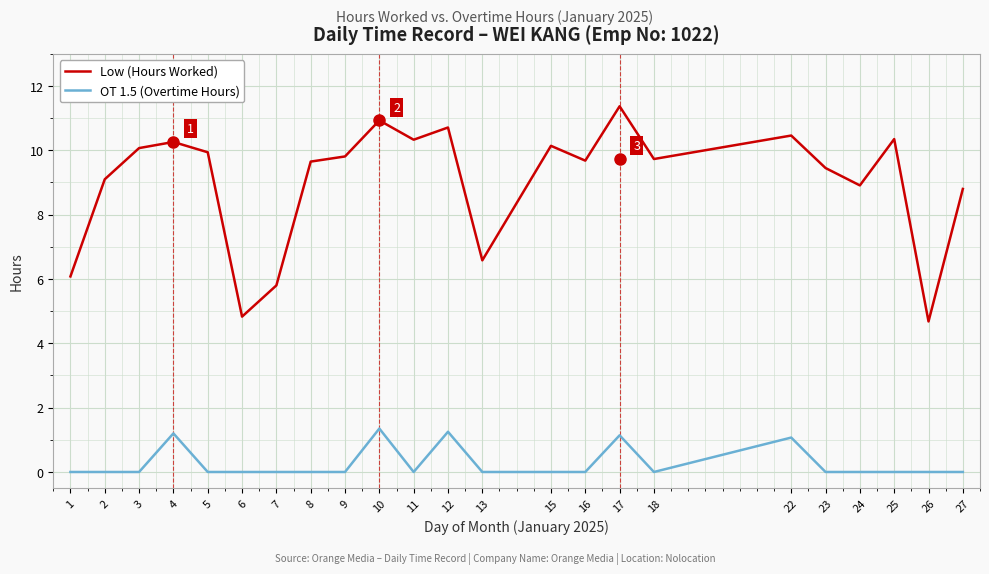

Is it true that OT 1.5 (Overtime Hours) equals 0.0 at 18?

True